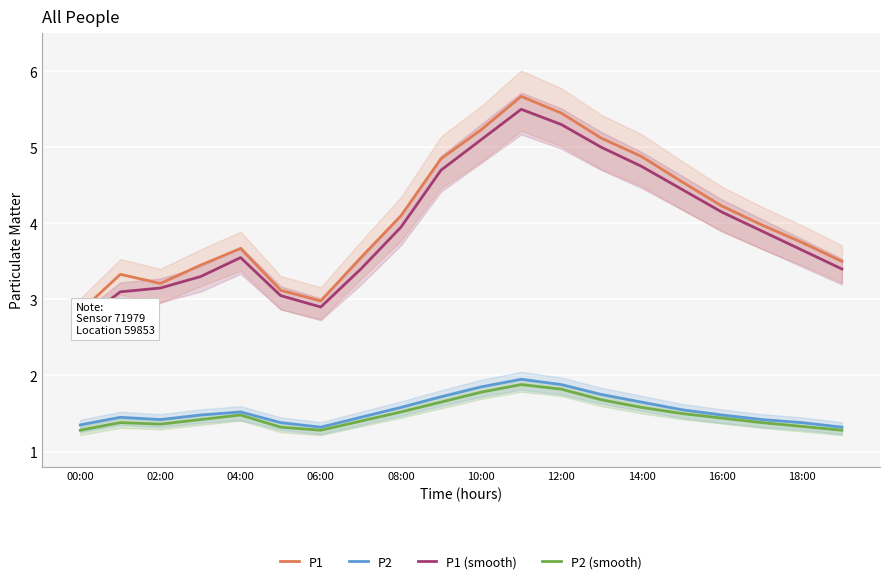

What is the difference between the second highest and second lowest values in the P1 series?

2.5